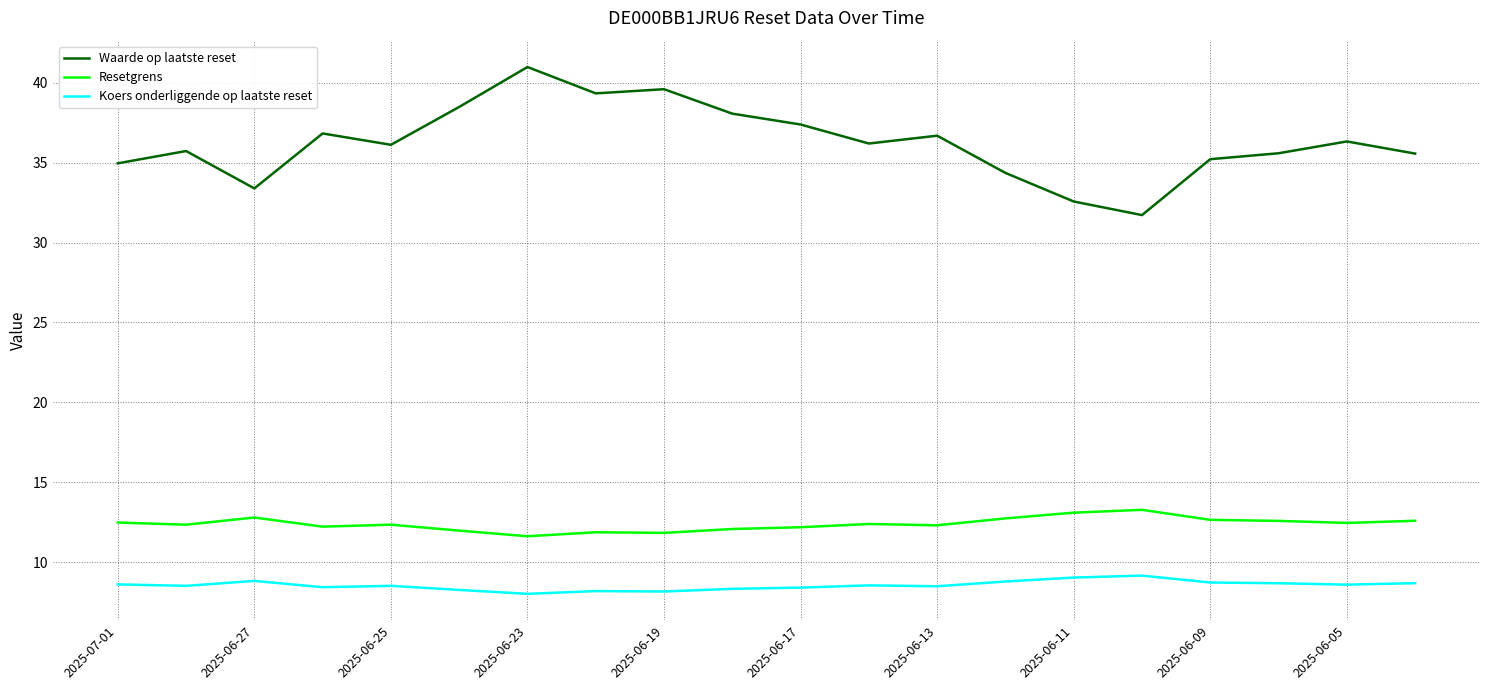

What are all the series names shown in the legend?

Waarde op laatste reset, Resetgrens, Koers onderliggende op laatste reset